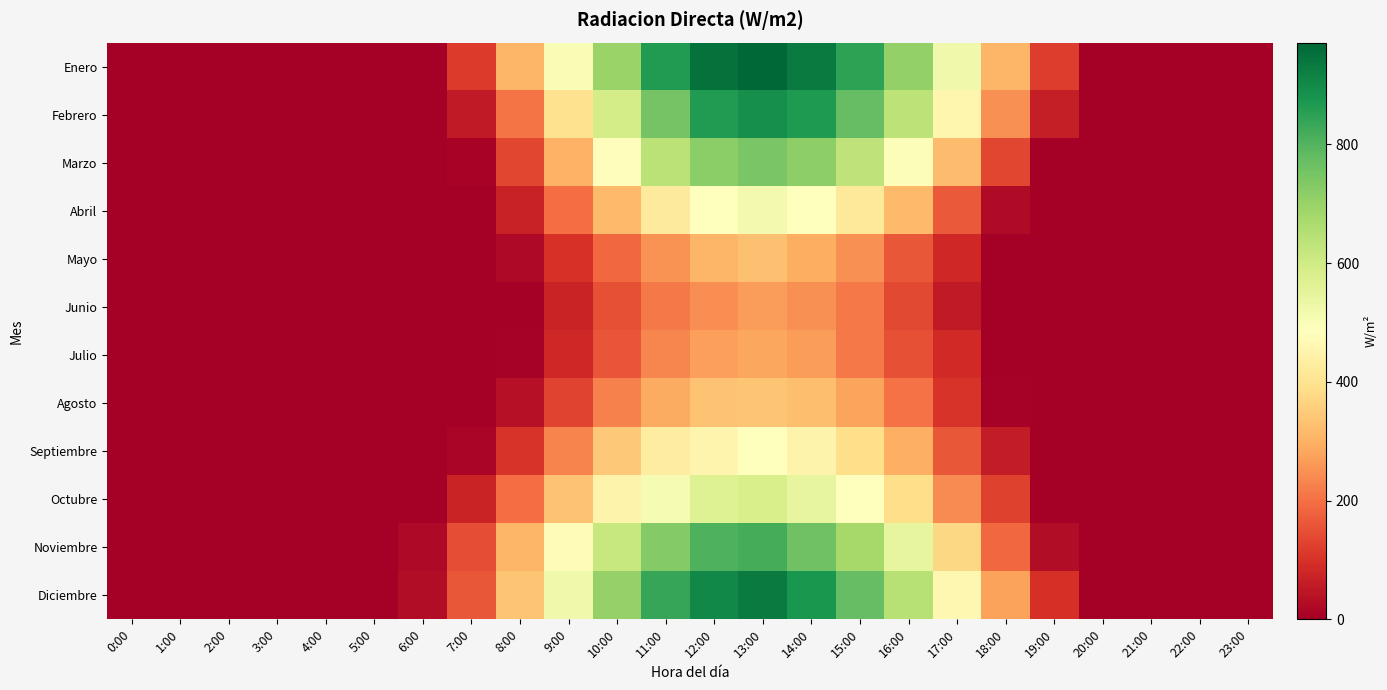

How many series are shown in this chart?

12